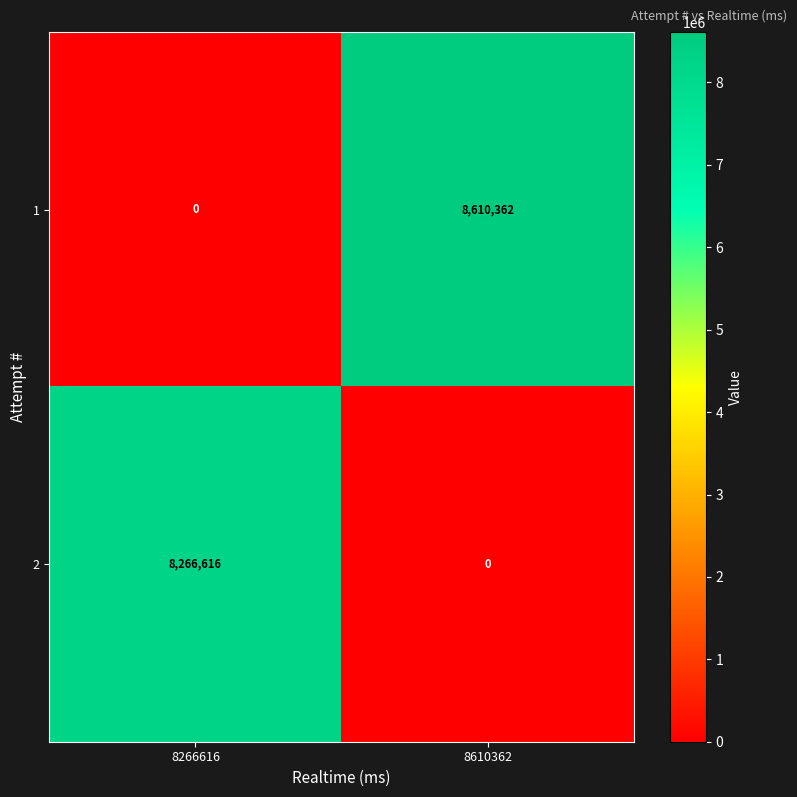

What is the difference between the highest and lowest values at 8610362?

8610362